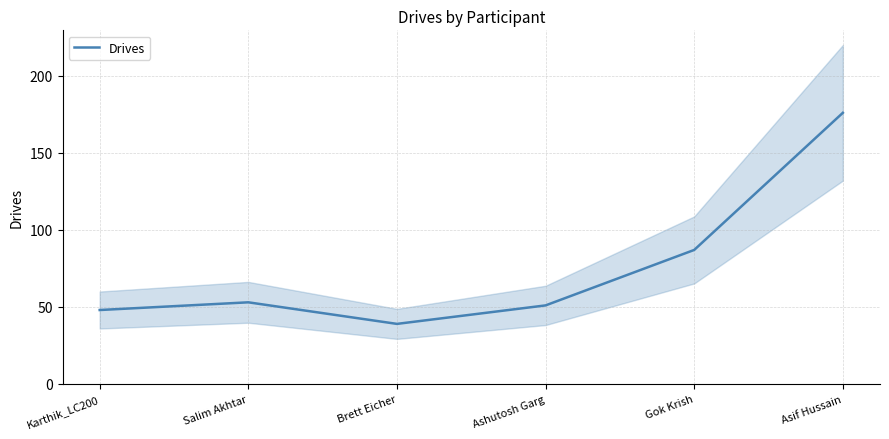

How many interior local peaks (higher than both neighbors) does the data have?

1